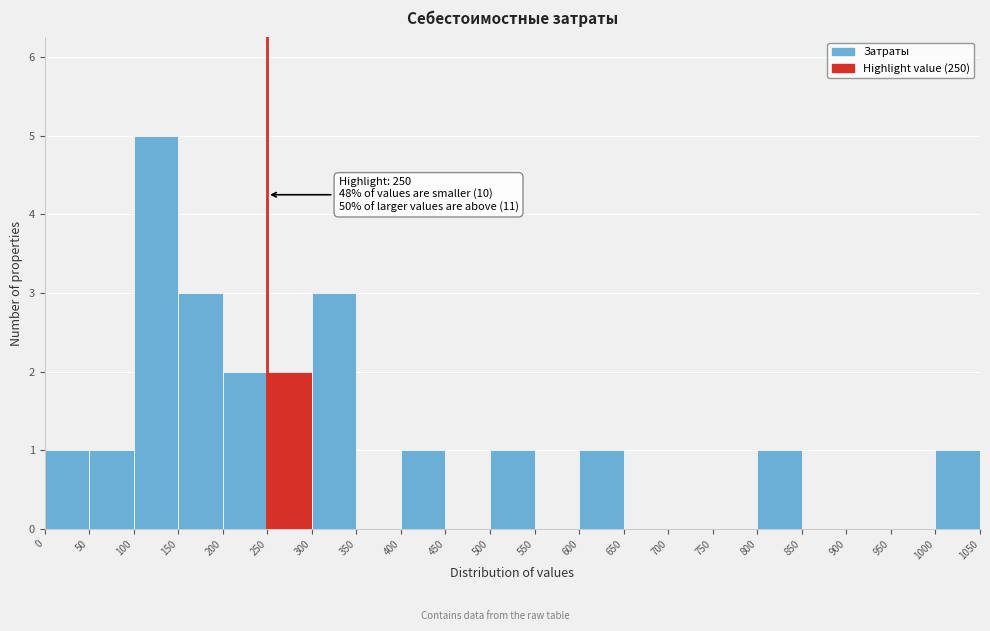

Which range on the x-axis has the tallest bar?

100 to 150